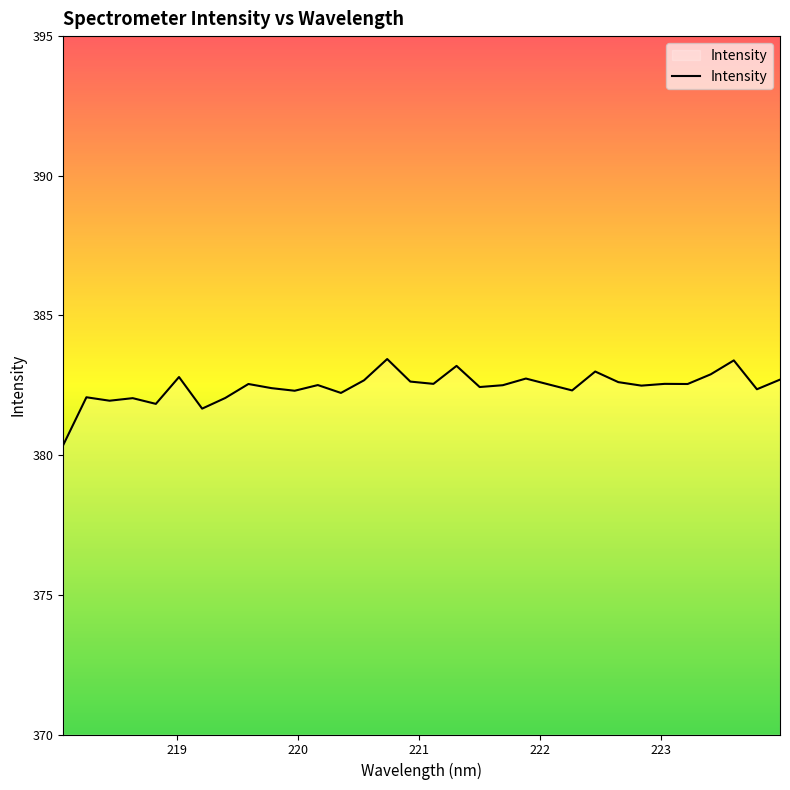

What is the smallest value displayed?

380.4